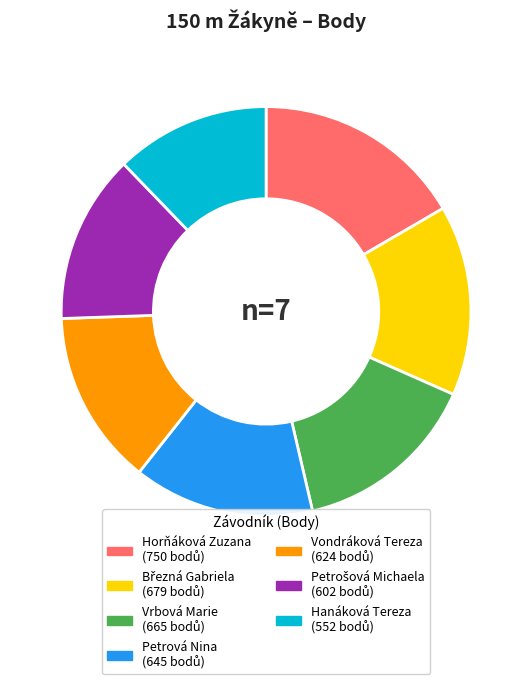

How many slices are in this pie chart?

7